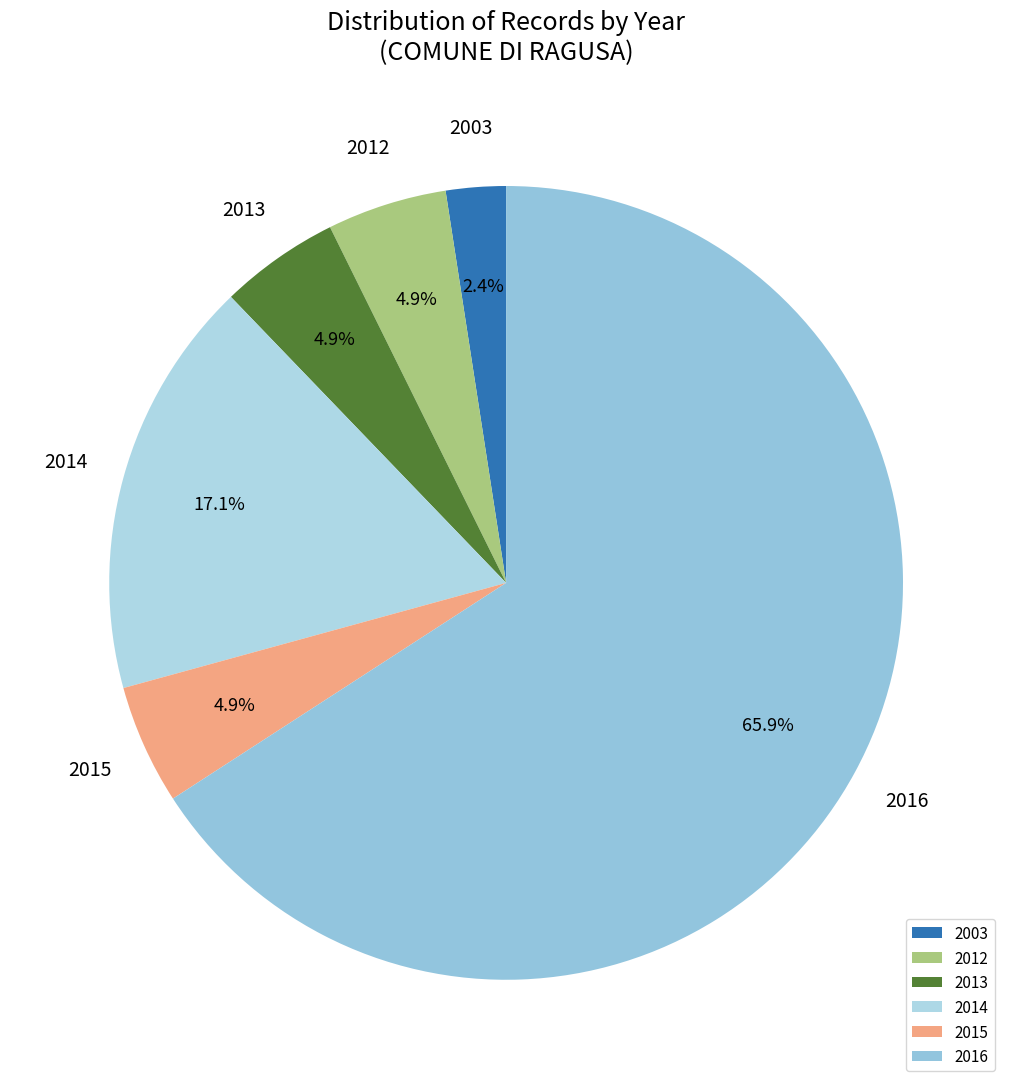

Approximately how many times larger is the value at 2012 compared to 2013?

1.0